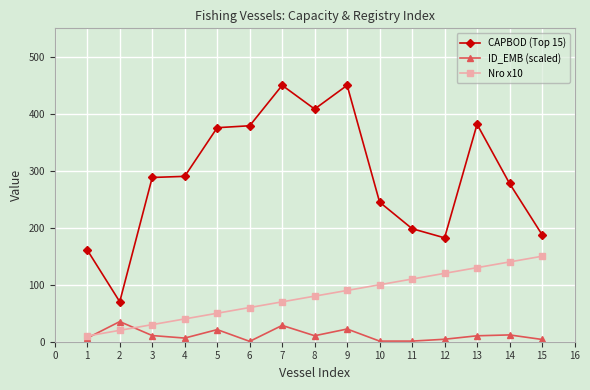

Is it true that CAPBOD (Top 15) equals 198.4 at 11?

True